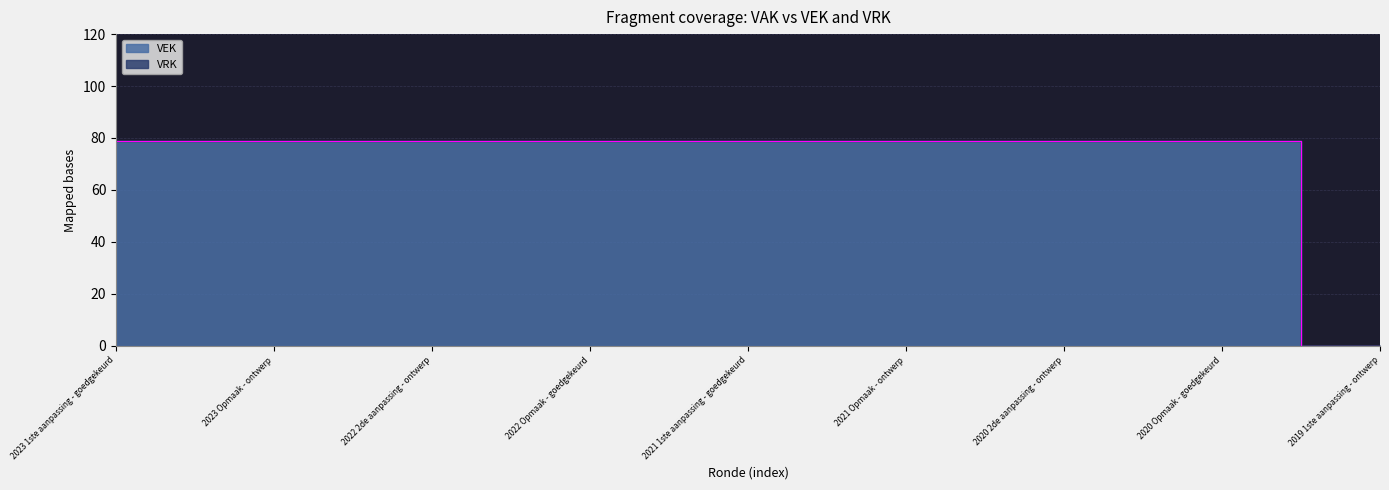

What position from the left is 2021 Opmaak - ontwerp?

16